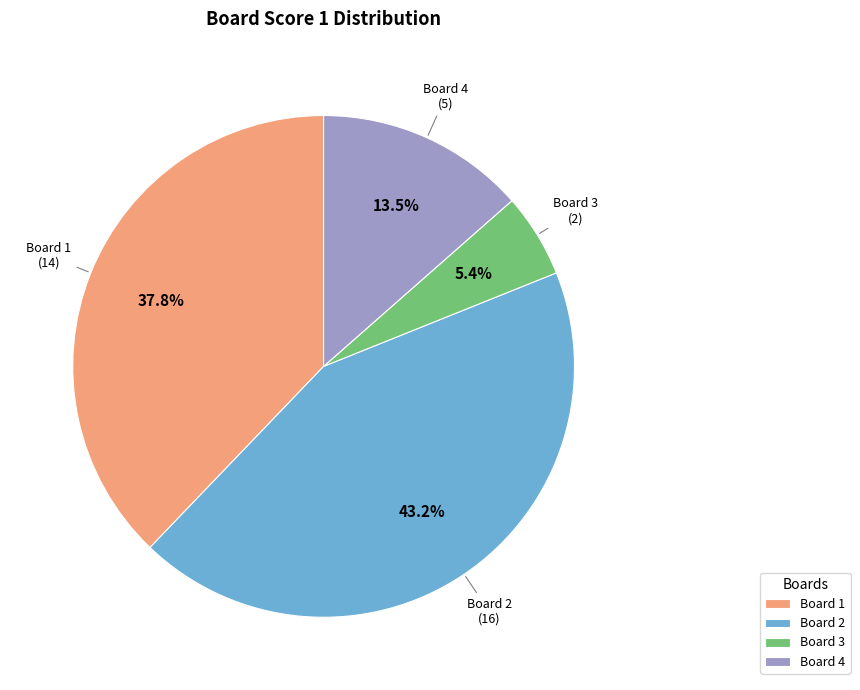

What percentage is NOT represented by Board 1?

62.2%